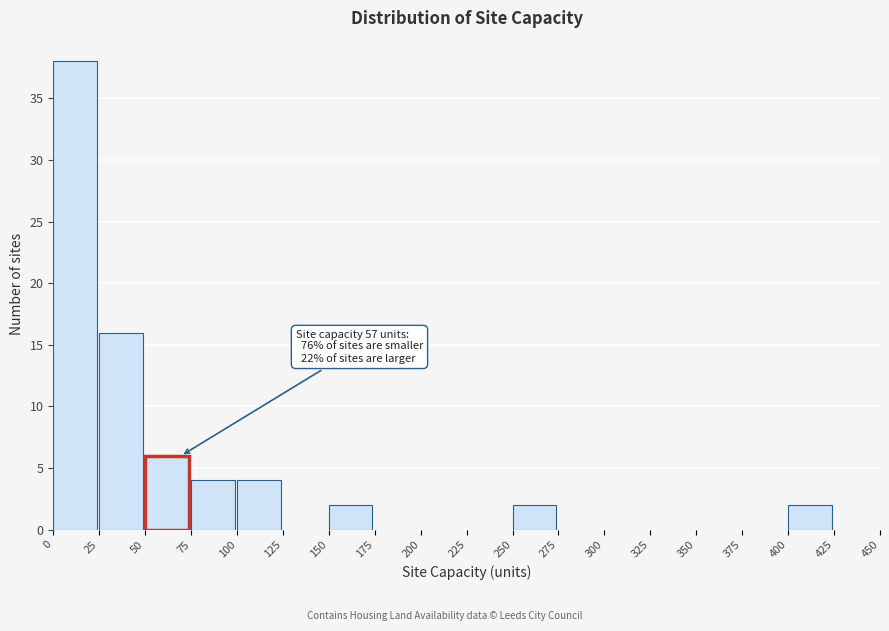

Over which range of the x-axis is the bar tallest?

0 to 25